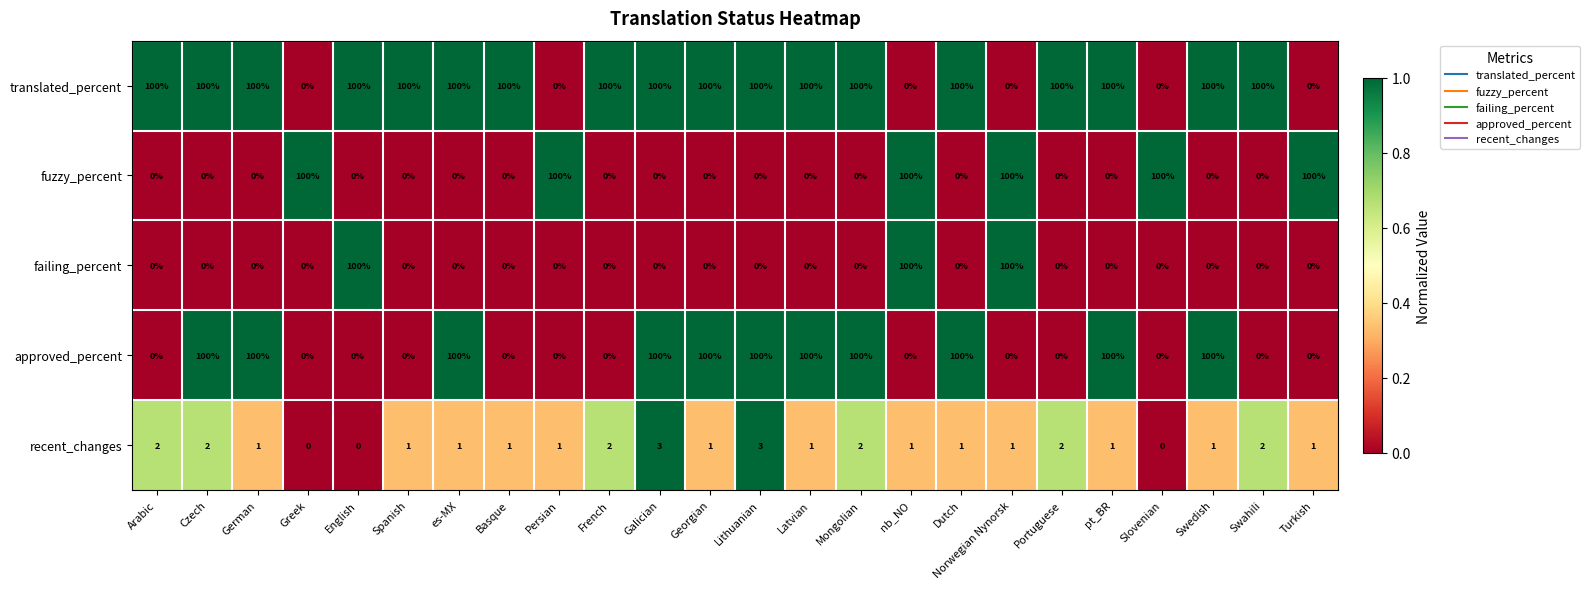

What is the approximate value of failing_percent at English, to the nearest 5?

100